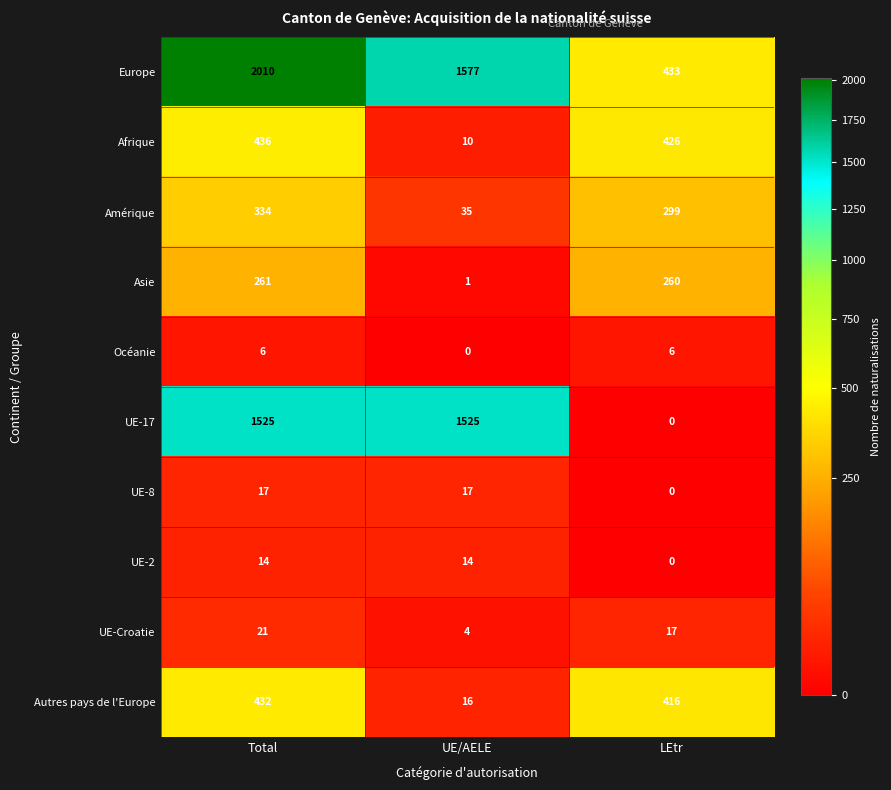

Count the number of data series in this chart.

10